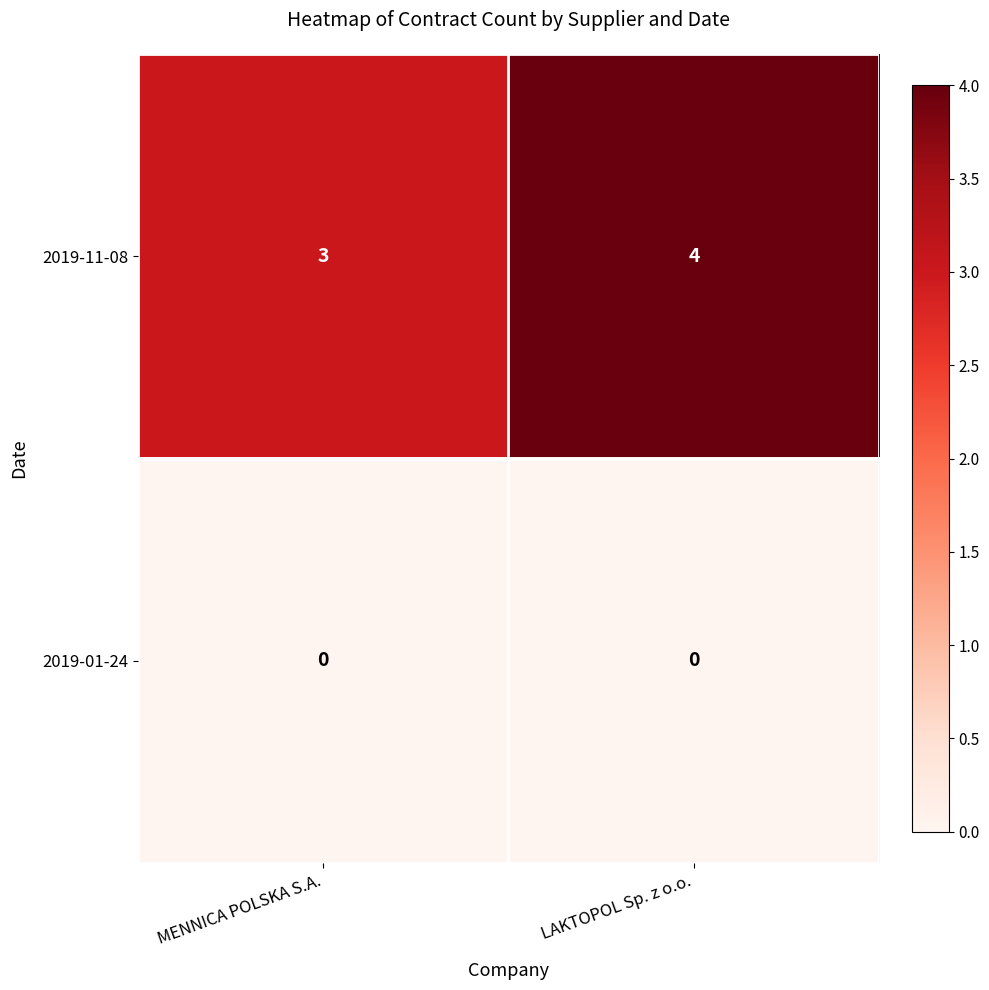

The value of 2019-11-08 at LAKTOPOL Sp. z o.o. is 4. True or false?

True